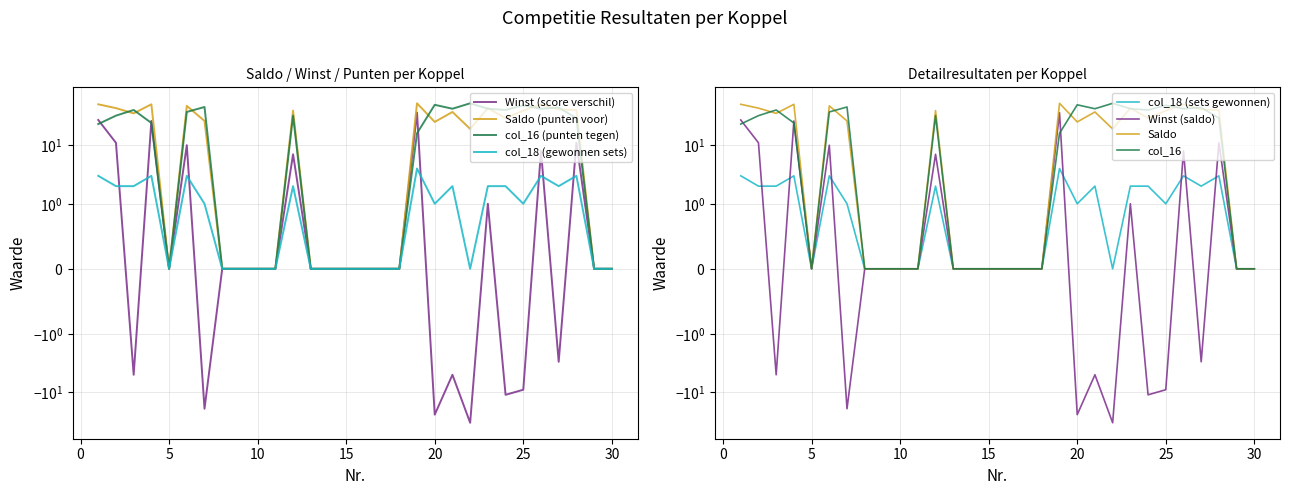

At which category is the sum across all series the highest?

19